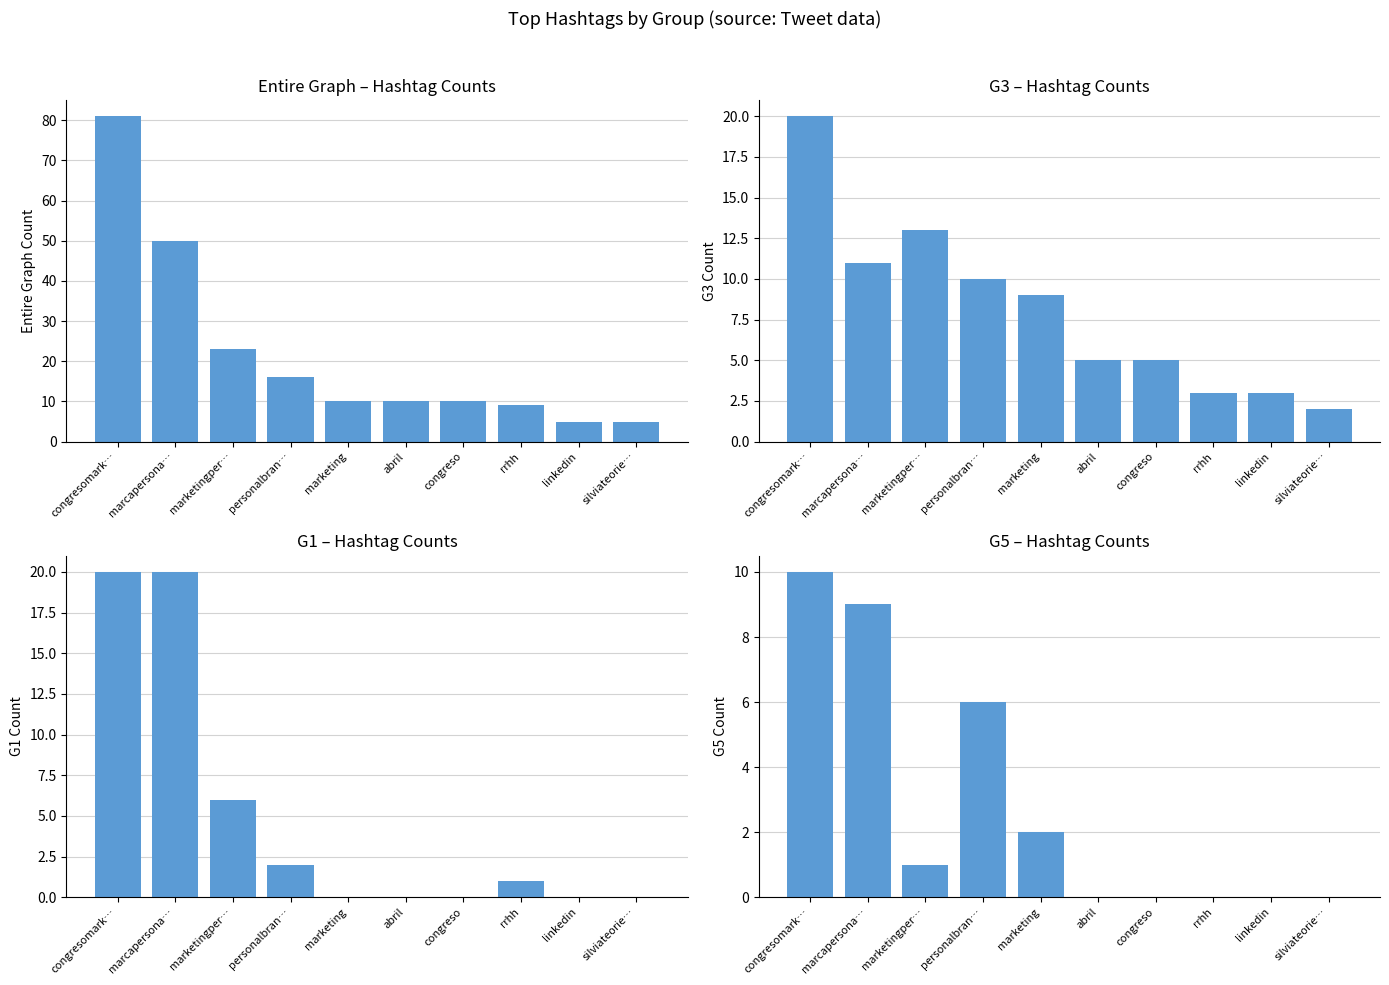

Reading left to right, extract all data points from this chart.

Entire Graph Count: 81	50	23	16	10	10	10	9	5	5
G3 Count: 20	11	13	10	9	5	5	3	3	2
G1 Count: 20	20	6	2	0	0	0	1	0	0
G5 Count: 10	9	1	6	2	0	0	0	0	0